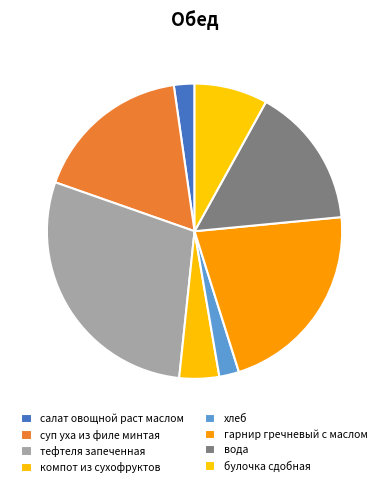

Which category has the biggest portion of the pie?

тефтеля запеченная